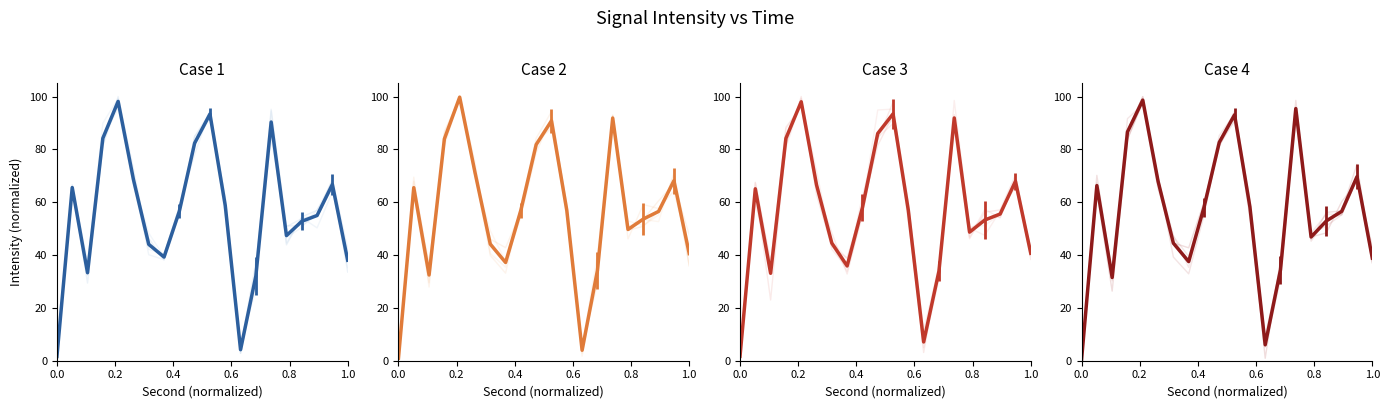

What position from the left is 1.0?

20